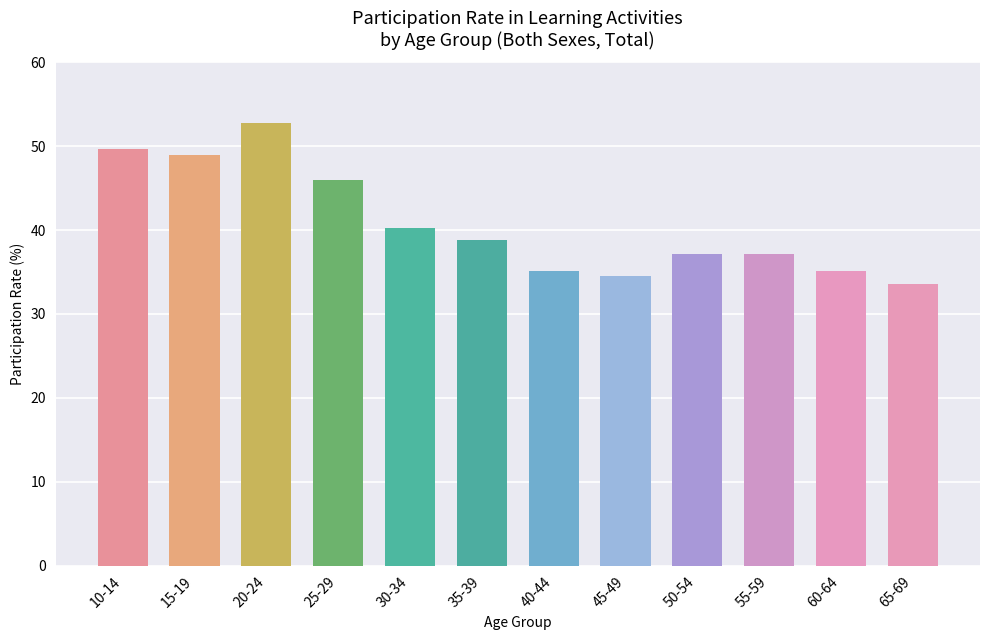

What is the average value?

40.8